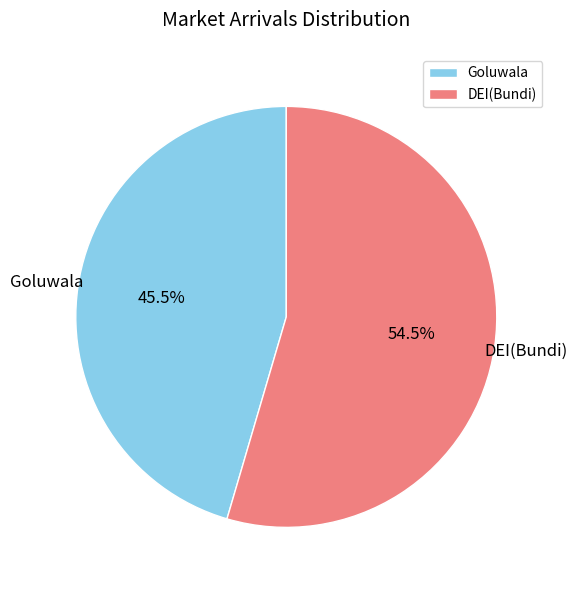

What is the largest slice in the pie chart?

DEI(Bundi)